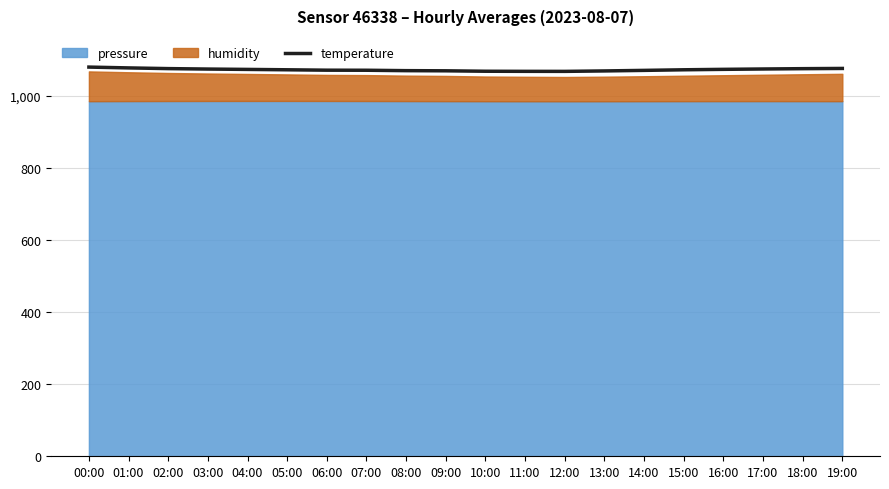

Reading left to right, what are all the values shown in this chart?

00:00=1078.8	01:00=1076.5	02:00=1074.6	03:00=1073.4	04:00=1072.4	05:00=1071.3	06:00=1070.2	07:00=1070.0	08:00=1068.9	09:00=1068.5	10:00=1067.3	11:00=1067.0	12:00=1066.9	13:00=1068.2	14:00=1069.7	15:00=1071.3	16:00=1072.5	17:00=1073.5	18:00=1074.4	19:00=1075.1